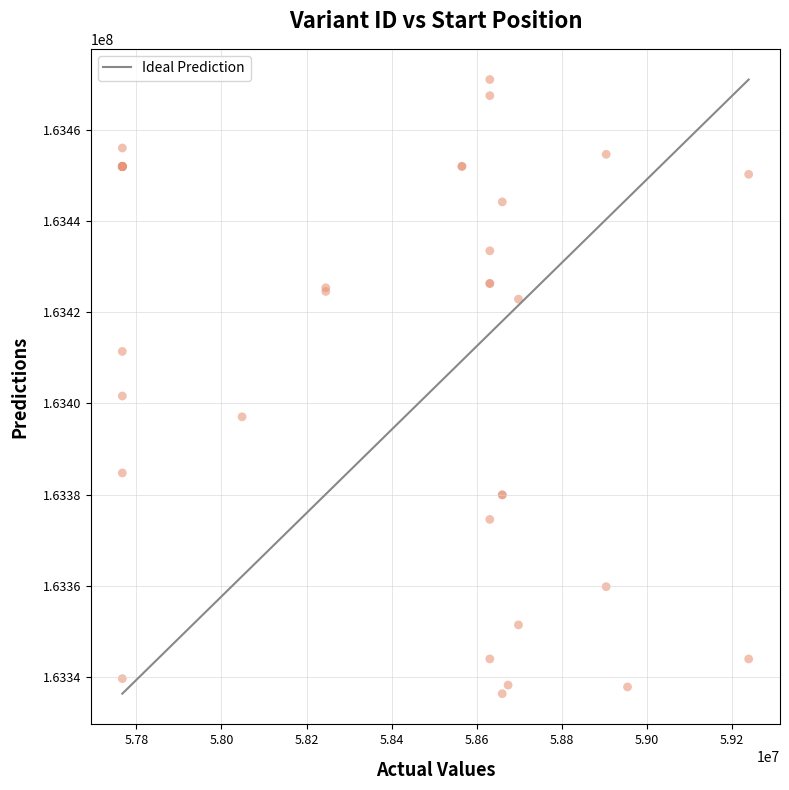

What Y value in the scatter plot is closest to 163403663?

163401597